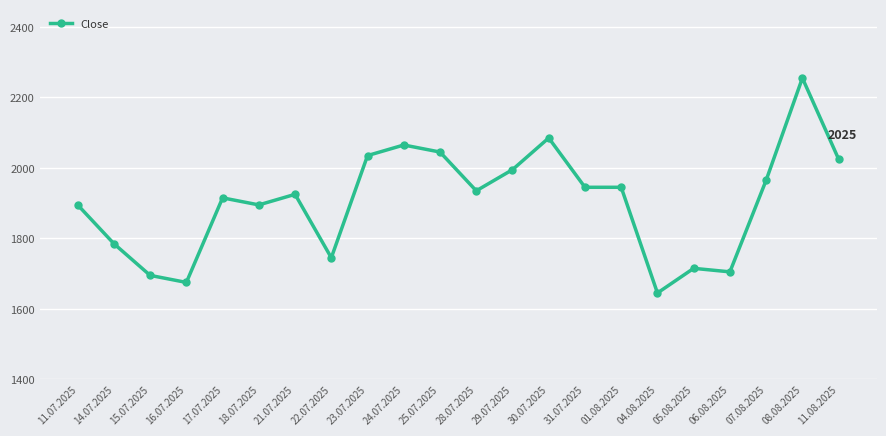

What is the sum of all values?

41890